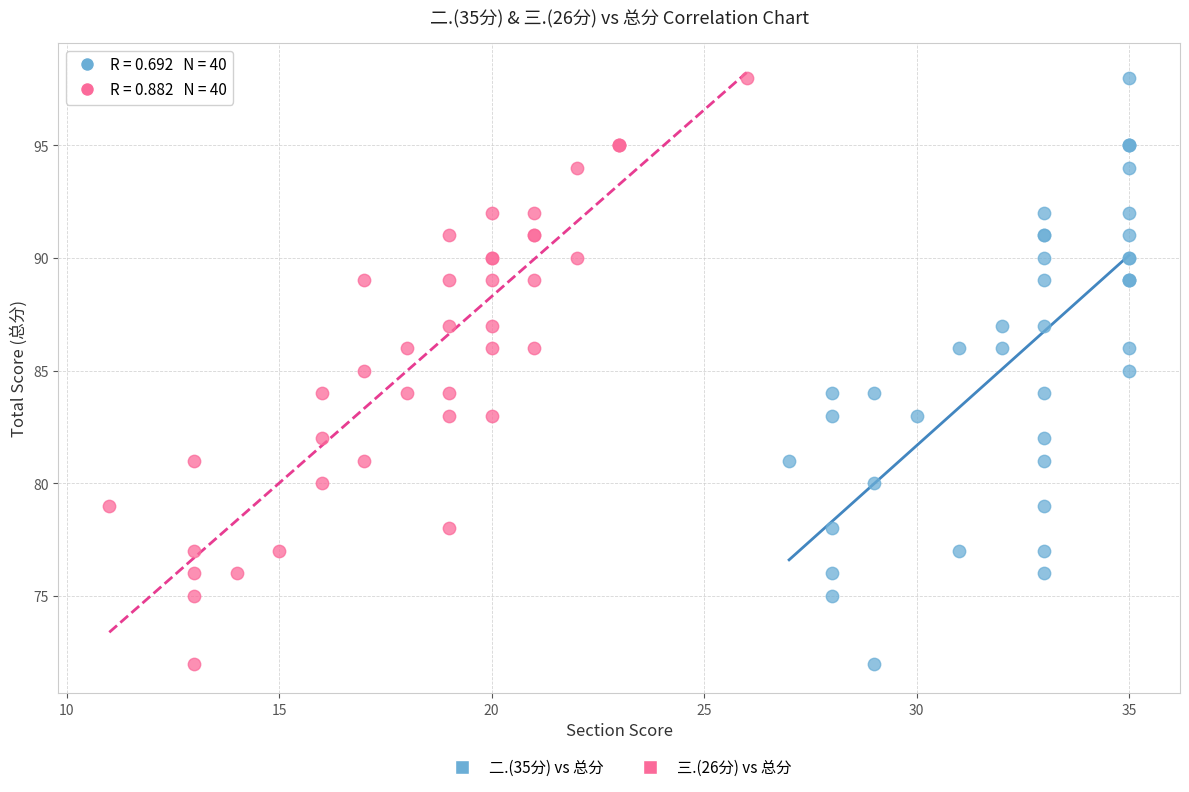

What are all the series names shown in the legend?

二.(35分) vs 总分, 三.(26分) vs 总分